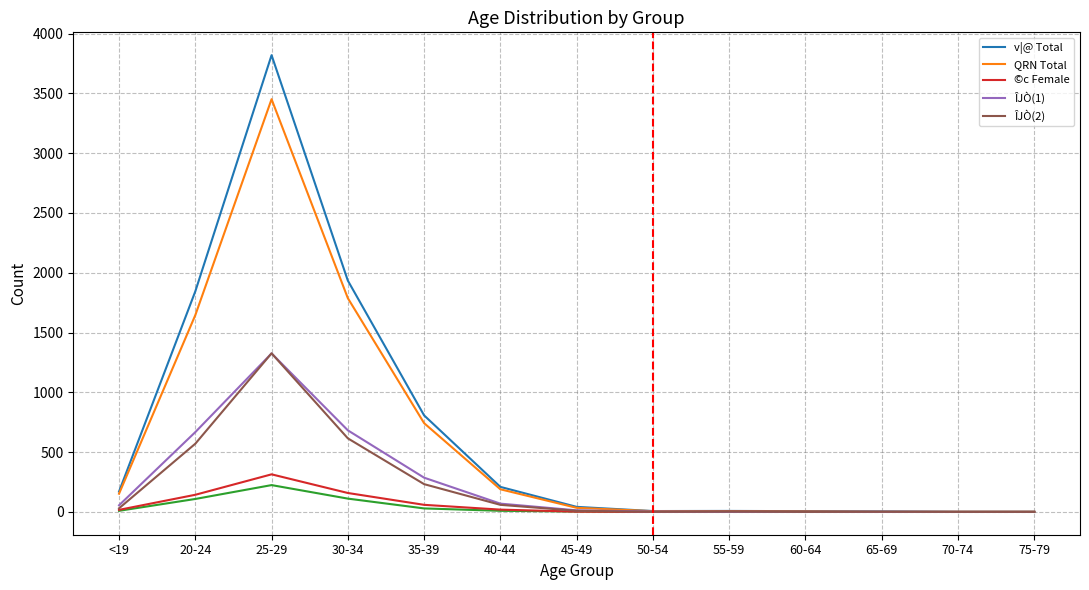

How many interior local peaks does the ©c Female series have?

2